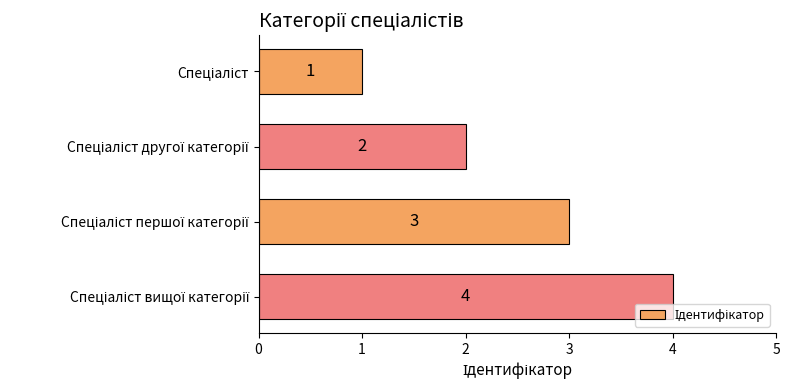

What is the maximum value shown in the chart?

4